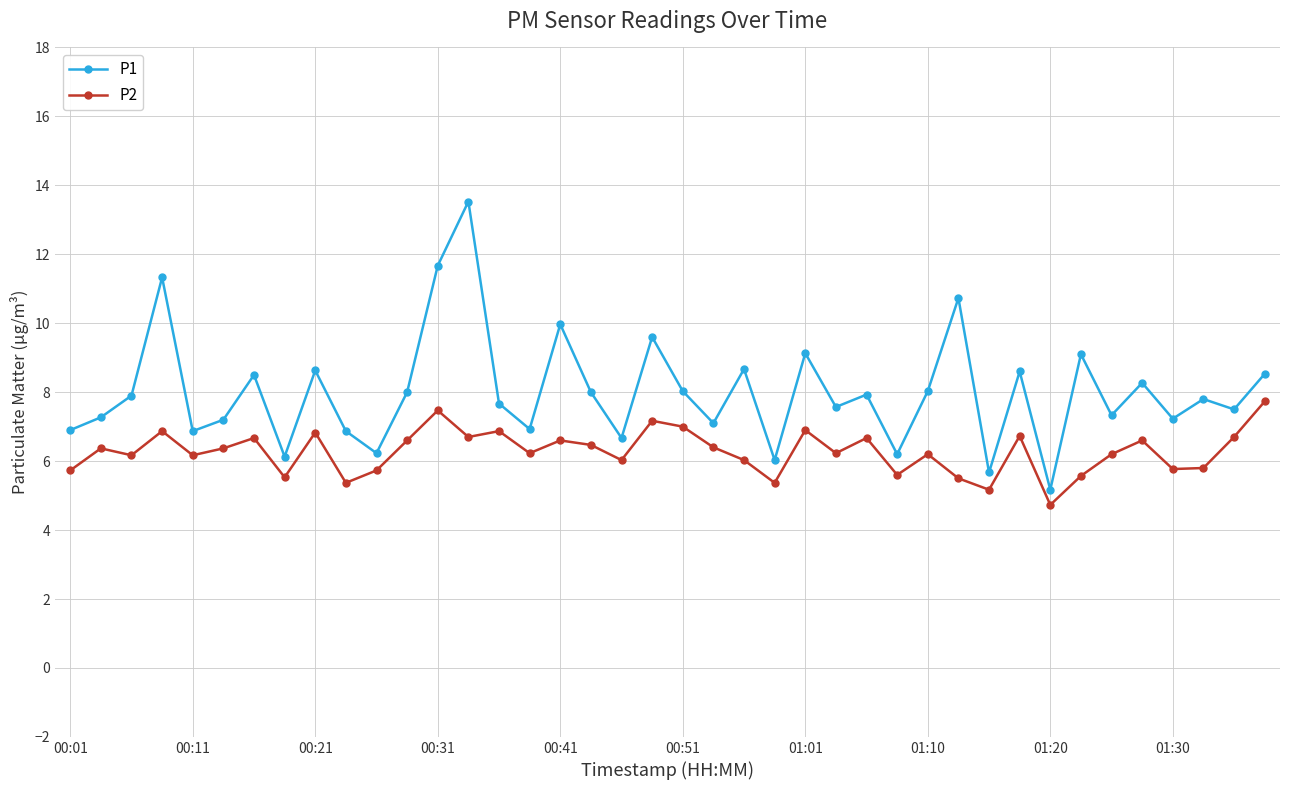

True or false: P1 and P2 cross at least once.

False